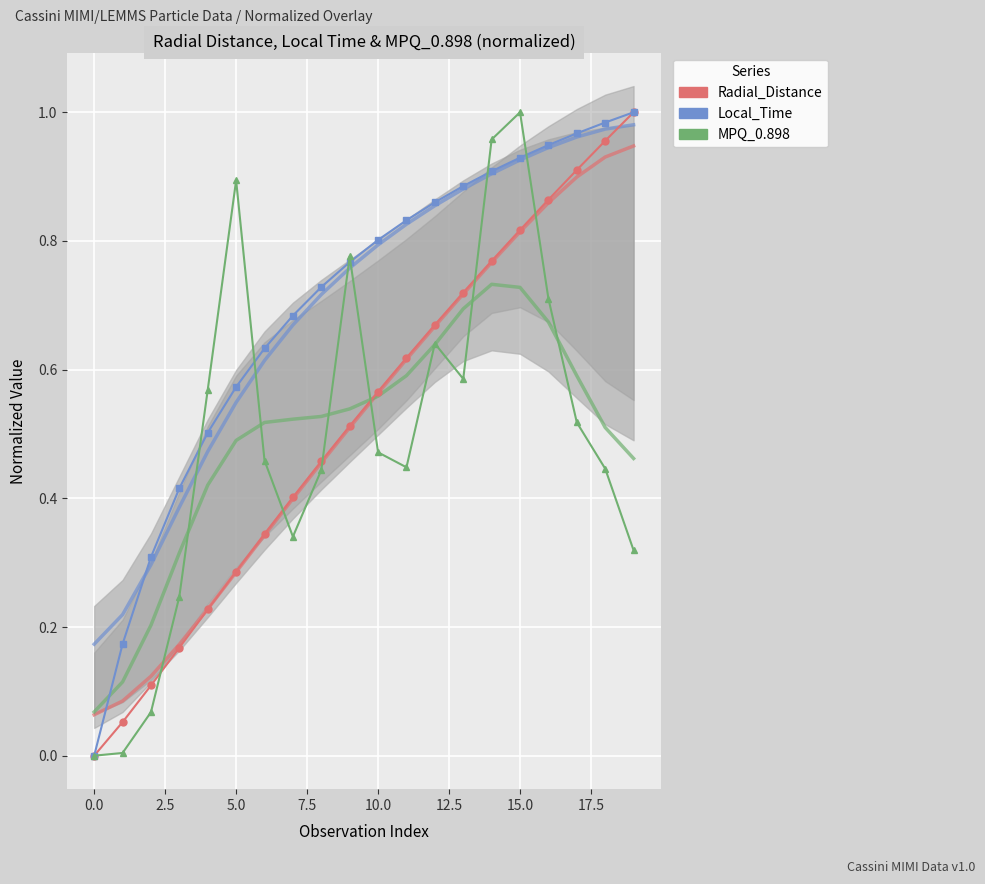

What are all the series names shown in the legend?

Radial_Distance, Local_Time, MPQ_0.898